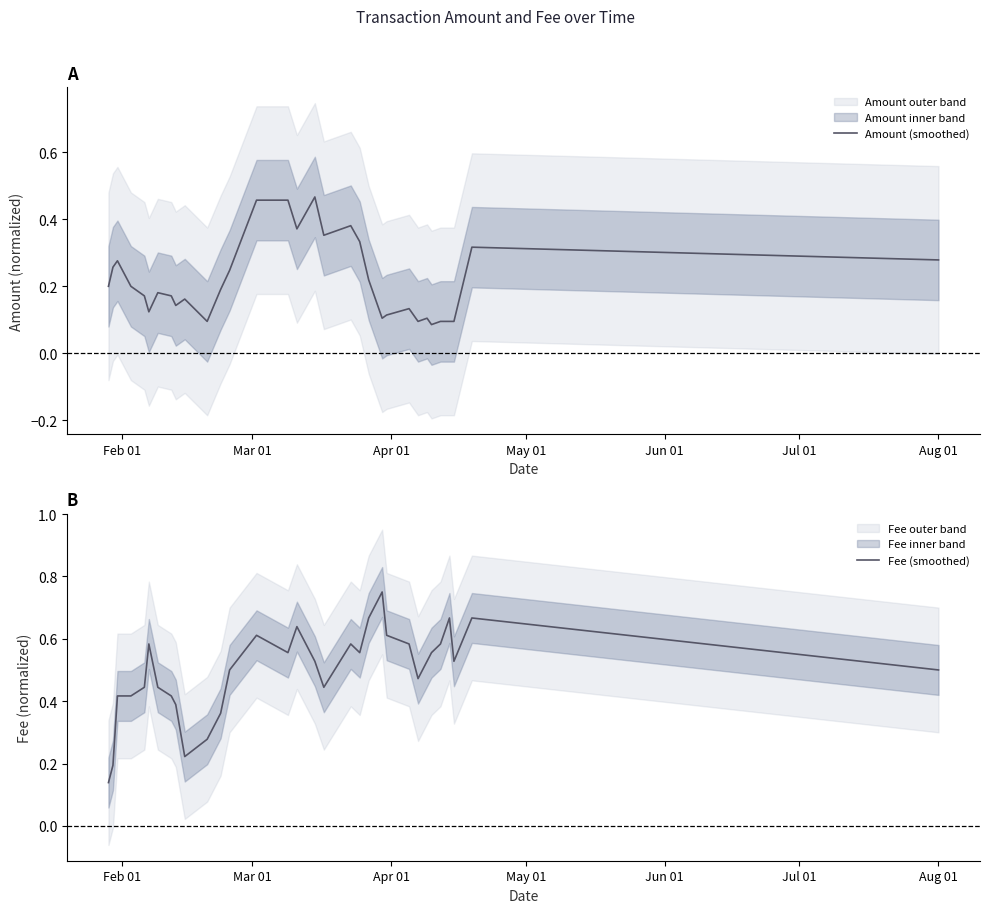

What is the average value of the Fee (smoothed) series?

0.5